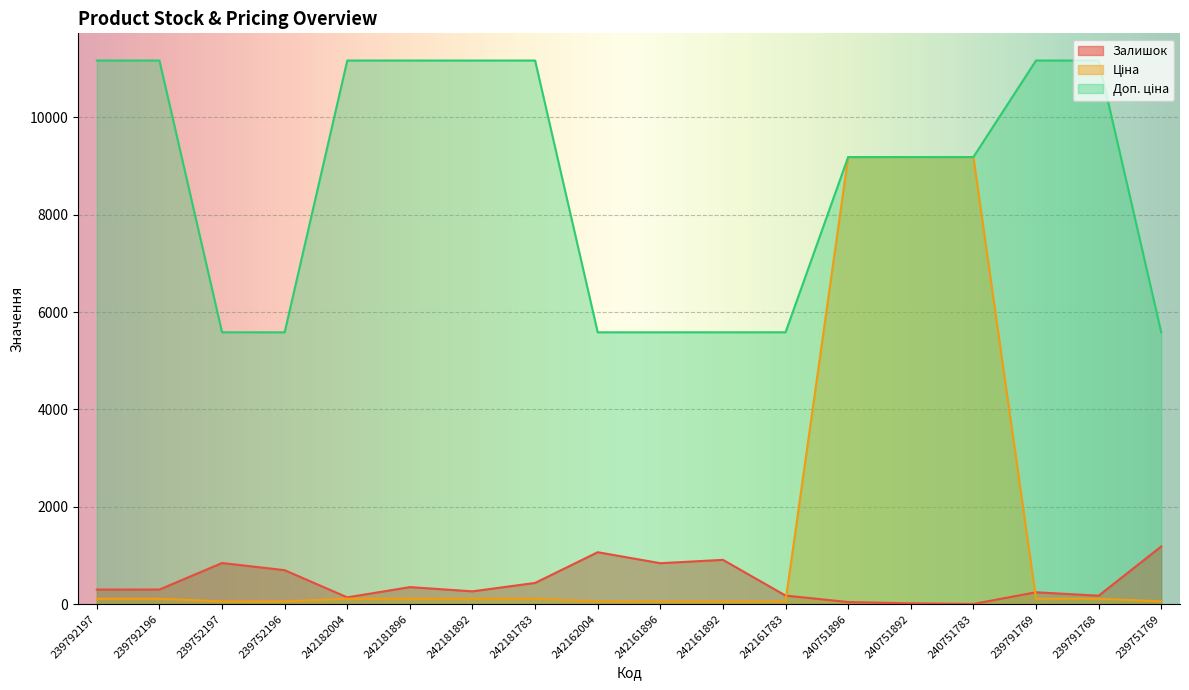

Is it true that Залишок equals 263.0 at 242181892?

True